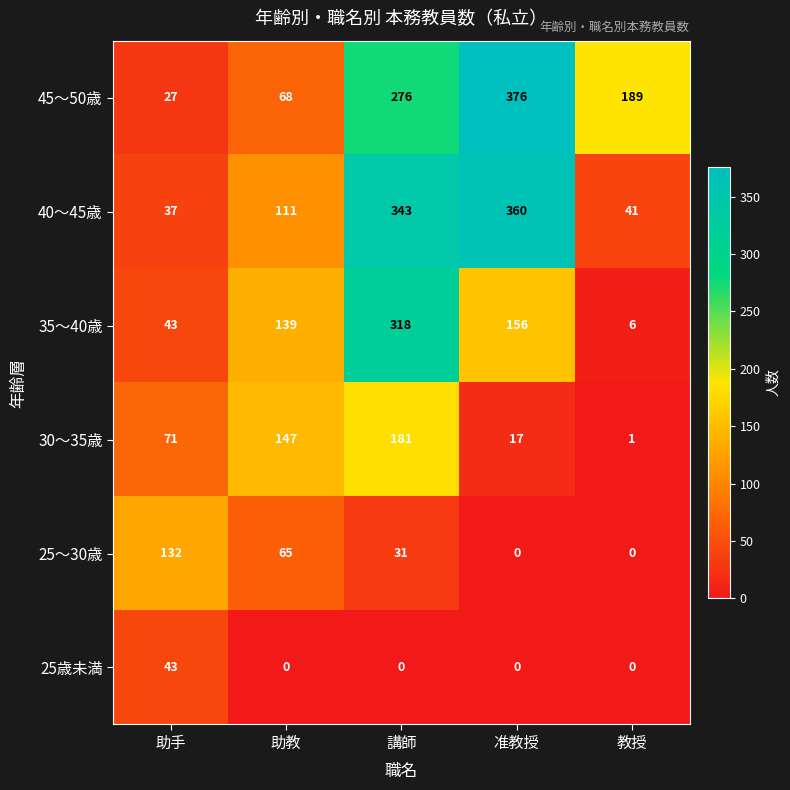

Where is 40～45歳 nearest to the value 198?

助教